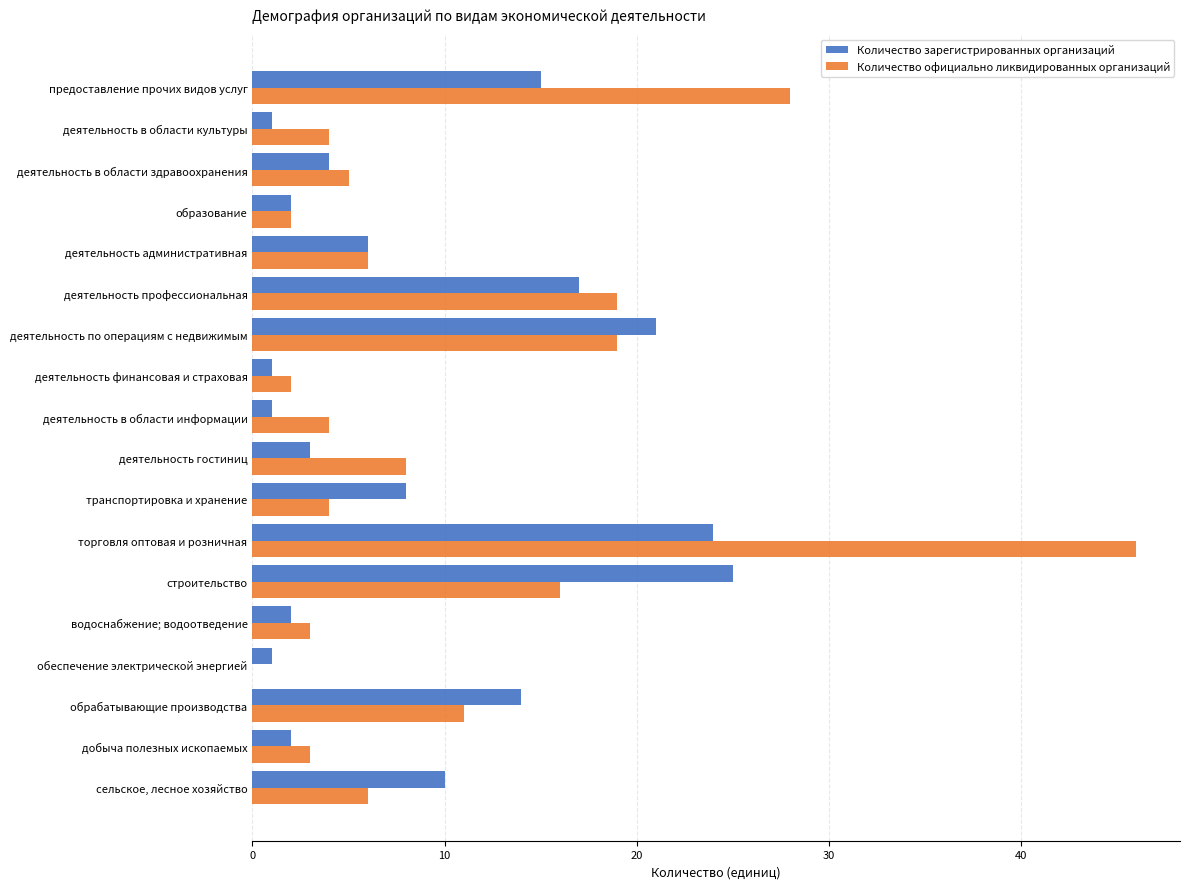

Is the value of Количество зарегистрированных организаций at деятельность в области культуры greater than the value of Количество официально ликвидированных организаций at деятельность в области здравоохранения?

No